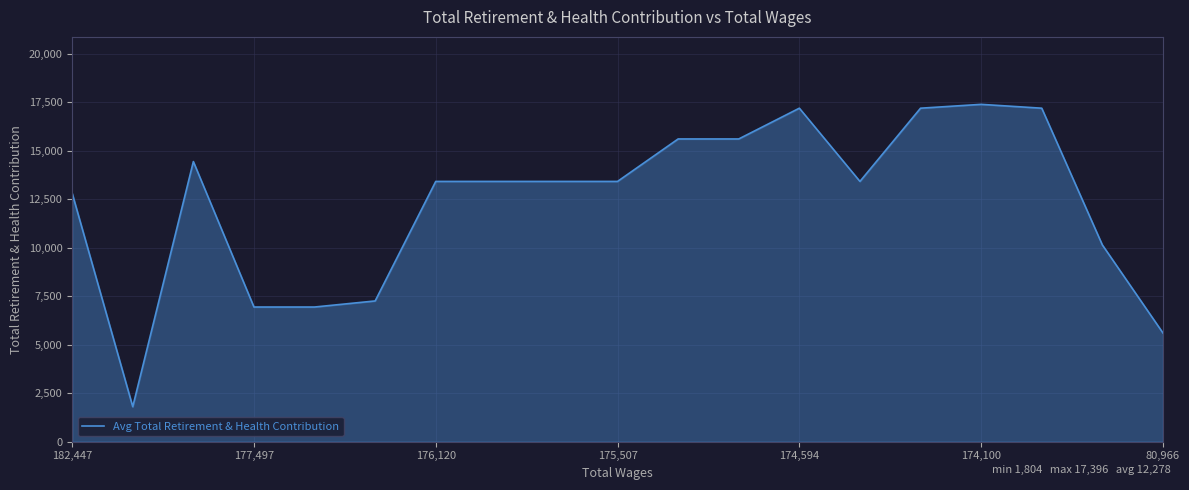

What is the difference between the maximum and minimum values?

15592